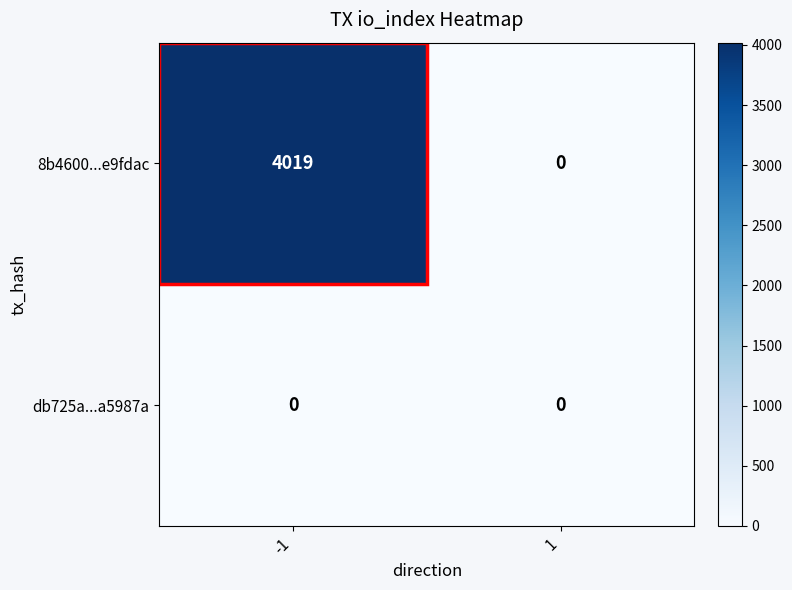

True or false: db725a...a5987a has a value of 0 at -1.

True